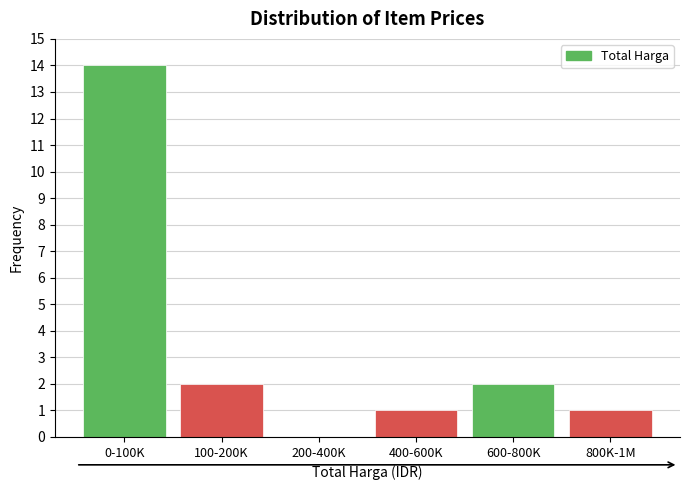

Reading right to left, what are all the values shown in this chart?

800K-1M=1	600-800K=2	400-600K=1	200-400K=0	100-200K=2	0-100K=14